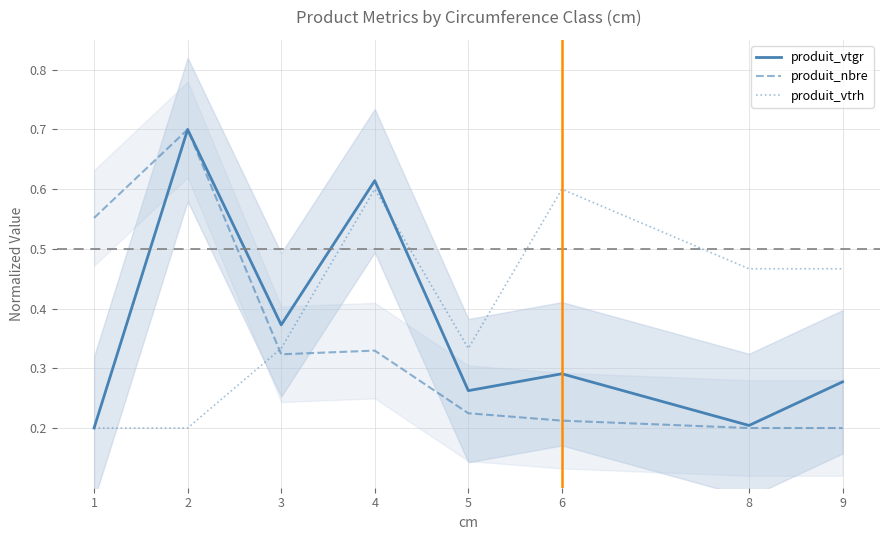

What is the value of the produit_vtgr point at the 1st from the left?

0.2